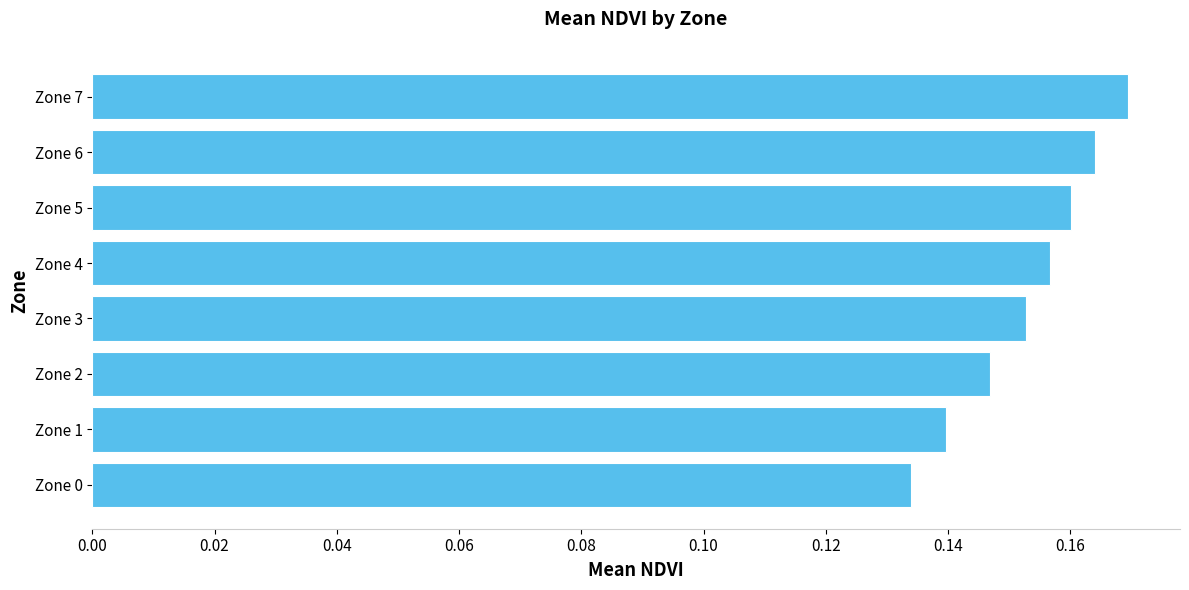

How many distinct data groups are displayed?

1